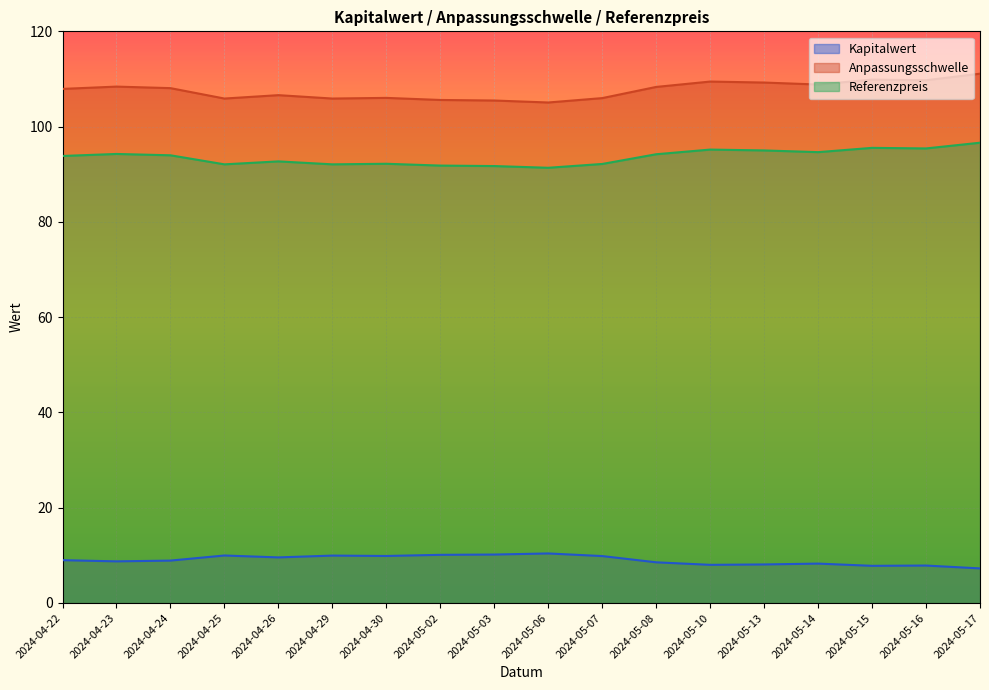

True or false: Referenzpreis and Anpassungsschwelle intersect in this chart.

False